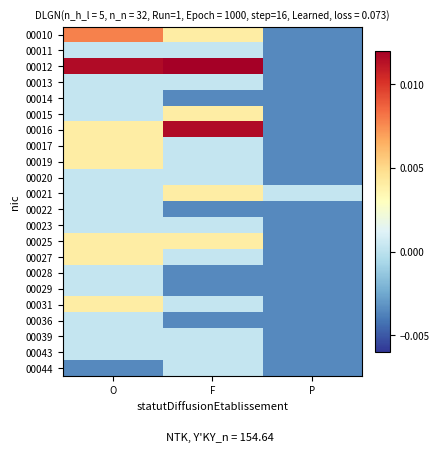

How many distinct data groups are displayed?

22